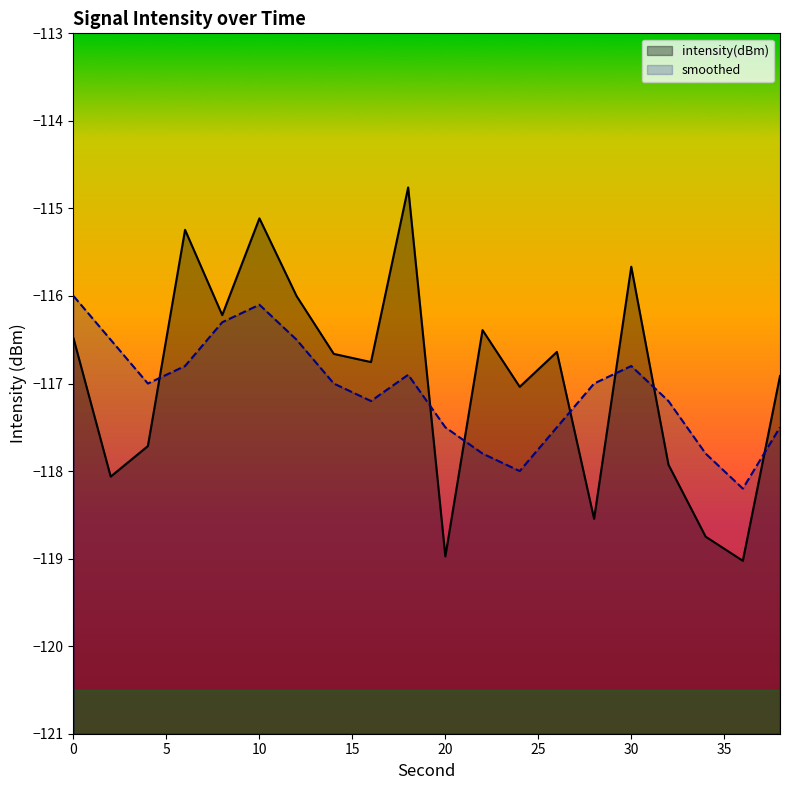

At which category does smoothed reach its first local valley?

4